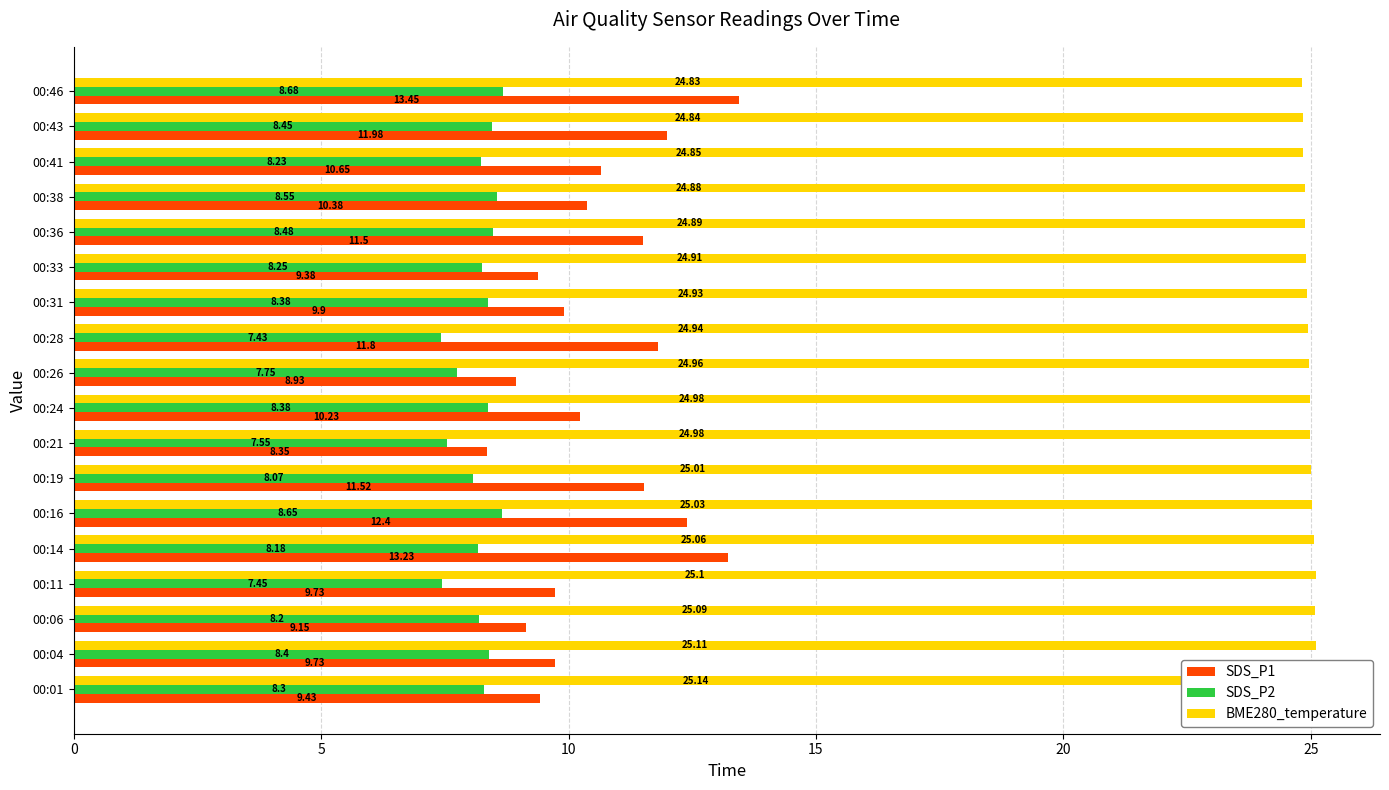

What is the value of the SDS_P1 bar at the 17th from the left?

12.0